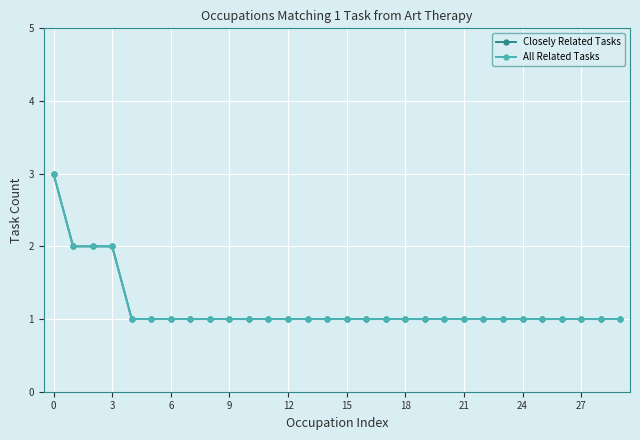

Does the chart have visible grid lines?

Yes